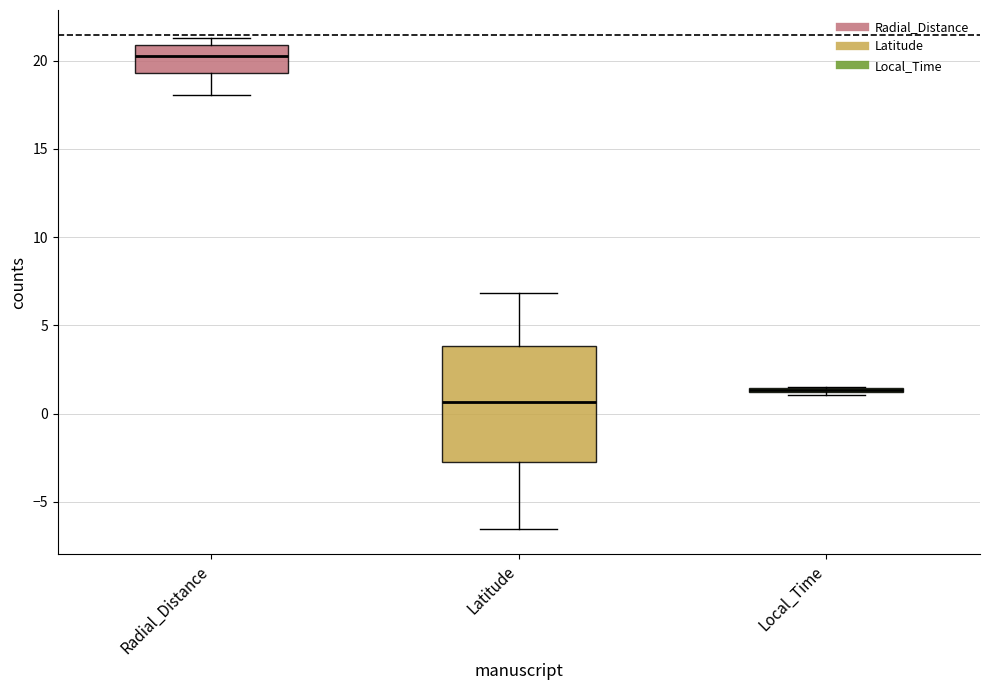

Comparing the boxes themselves (not the whiskers), which one is the tallest?

Latitude